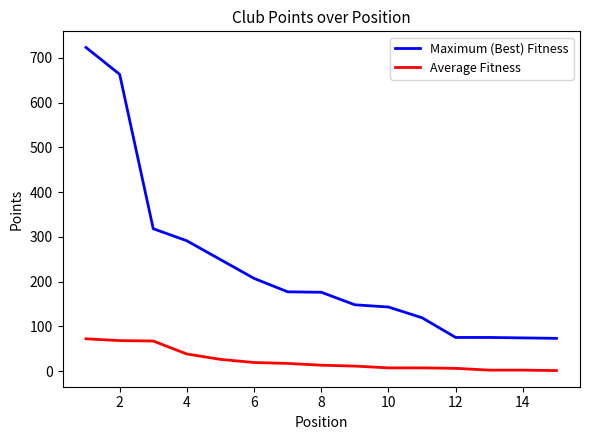

Which series has the widest spread of values?

Maximum (Best) Fitness